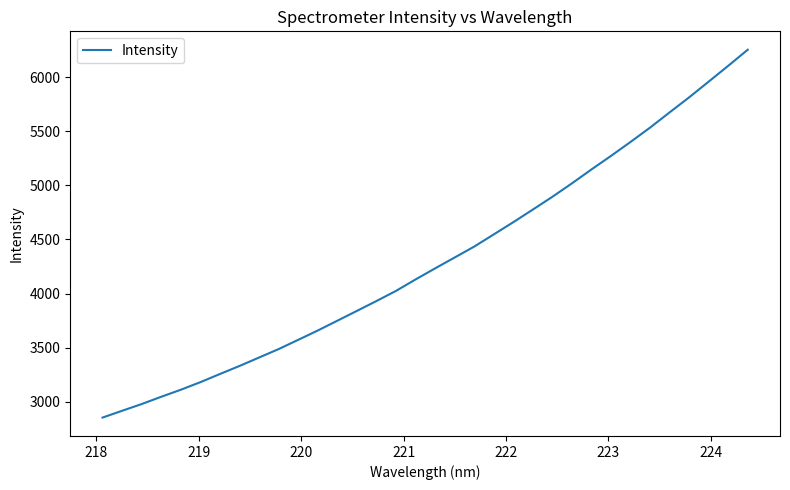

What is the maximum value shown in the chart?

6252.1